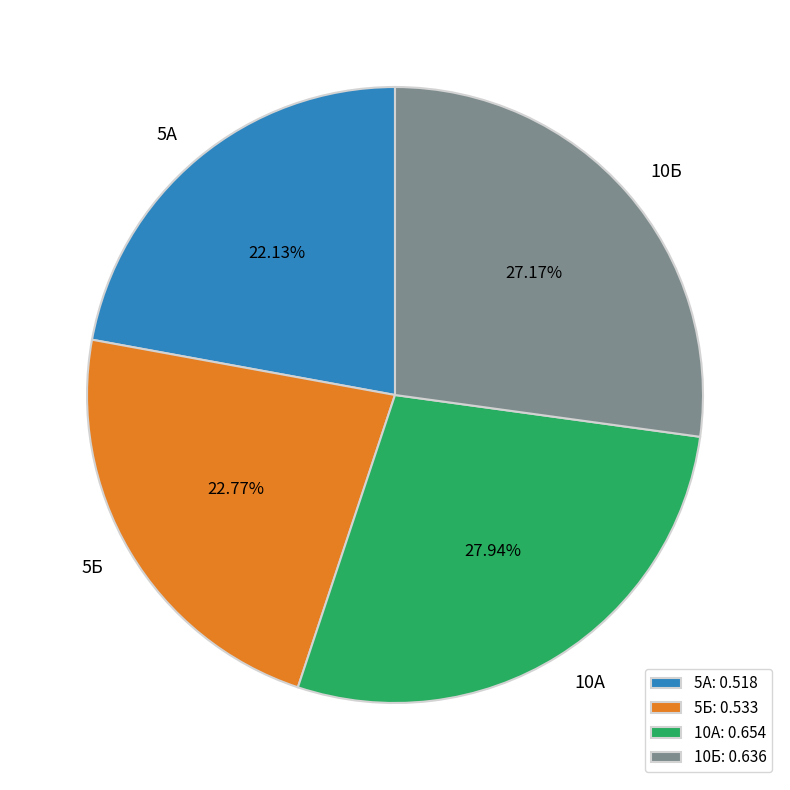

Is there any slice that represents more than half of the pie?

No